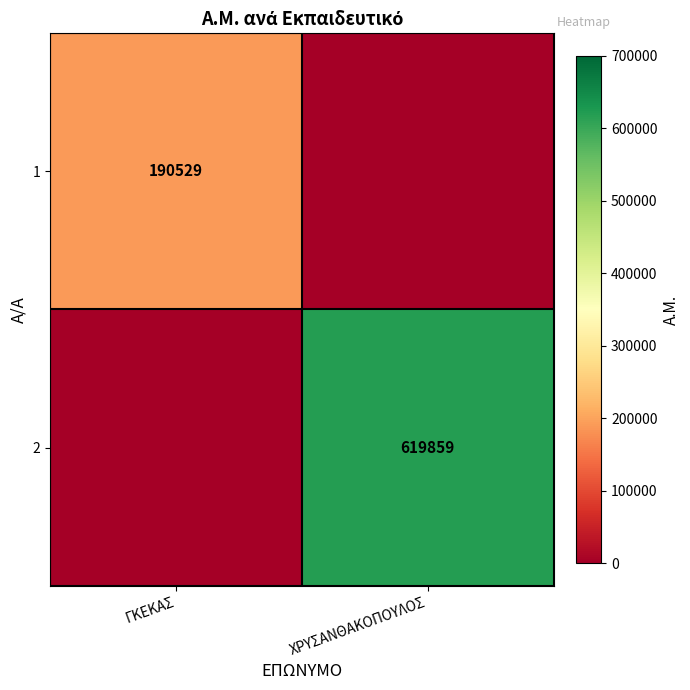

Is the value of 2 at ΧΡΥΣΑΝΘΑΚΟΠΟΥΛΟΣ greater than the value of 1 at ΓΚΕΚΑΣ?

Yes